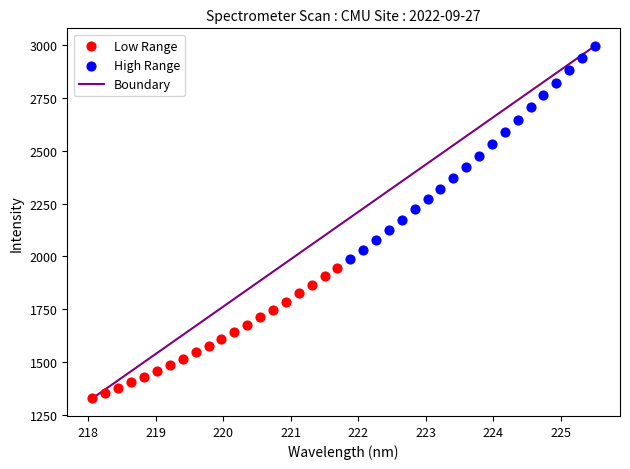

Which series contains the lowest Y value?

Low Range